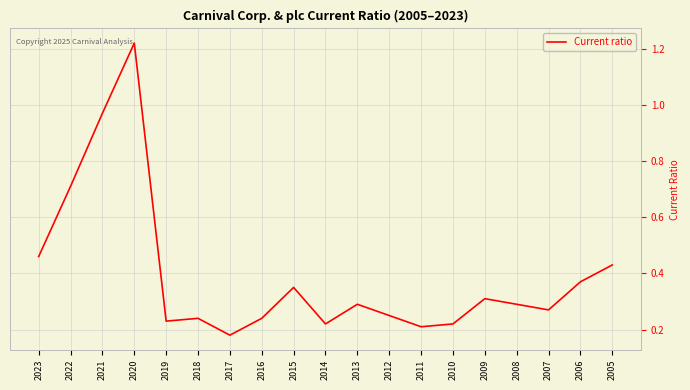

True or false: the data shows 0.2 at 2019.

True